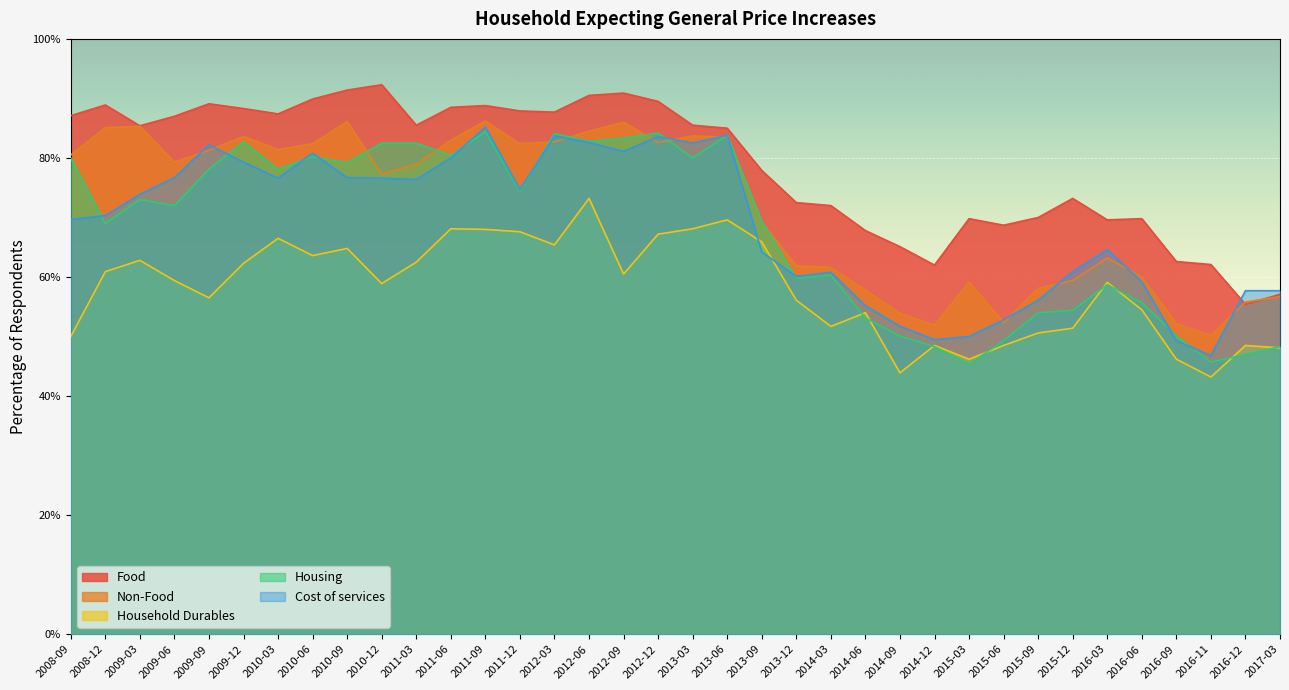

Reading left to right, extract all data points from this chart.

Food: 2008-09=87.1	2008-12=88.9	2009-03=85.4	2009-06=87.0	2009-09=89.1	2009-12=88.3	2010-03=87.4	2010-06=89.9	2010-09=91.4	2010-12=92.3	2011-03=85.5	2011-06=88.5	2011-09=88.8	2011-12=87.9	2012-03=87.7	2012-06=90.5	2012-09=90.9	2012-12=89.5	2013-03=85.5	2013-06=85.0	2013-09=77.9	2013-12=72.5	2014-03=72.0	2014-06=67.8	2014-09=65.1	2014-12=62.0	2015-03=69.8	2015-06=68.7	2015-09=70.0	2015-12=73.2	2016-03=69.6	2016-06=69.8	2016-09=62.6	2016-11=62.1	2016-12=55.4	2017-03=57.1
Non-Food: 2008-09=80.5	2008-12=85.1	2009-03=85.3	2009-06=79.3	2009-09=81.3	2009-12=83.6	2010-03=81.4	2010-06=82.4	2010-09=86.1	2010-12=77.3	2011-03=78.9	2011-06=83.0	2011-09=86.2	2011-12=82.4	2012-03=82.7	2012-06=84.5	2012-09=86.0	2012-12=82.6	2013-03=83.7	2013-06=83.5	2013-09=69.2	2013-12=61.9	2014-03=61.6	2014-06=57.8	2014-09=53.9	2014-12=51.9	2015-03=59.2	2015-06=52.3	2015-09=58.1	2015-12=59.4	2016-03=63.2	2016-06=60.0	2016-09=52.2	2016-11=50.2	2016-12=55.8	2017-03=56.7
Household Durables: 2008-09=50.0	2008-12=60.9	2009-03=62.8	2009-06=59.4	2009-09=56.5	2009-12=62.3	2010-03=66.5	2010-06=63.6	2010-09=64.8	2010-12=58.9	2011-03=62.5	2011-06=68.1	2011-09=68.0	2011-12=67.6	2012-03=65.4	2012-06=73.2	2012-09=60.5	2012-12=67.2	2013-03=68.1	2013-06=69.6	2013-09=65.9	2013-12=56.1	2014-03=51.7	2014-06=54.0	2014-09=43.9	2014-12=48.5	2015-03=46.2	2015-06=48.5	2015-09=50.6	2015-12=51.4	2016-03=59.1	2016-06=54.5	2016-09=46.2	2016-11=43.2	2016-12=48.5	2017-03=48.1
Housing: 2008-09=80.0	2008-12=69.0	2009-03=73.0	2009-06=72.0	2009-09=78.1	2009-12=82.7	2010-03=78.1	2010-06=80.2	2010-09=79.2	2010-12=82.5	2011-03=82.5	2011-06=80.4	2011-09=84.4	2011-12=74.4	2012-03=84.1	2012-06=82.8	2012-09=83.3	2012-12=84.2	2013-03=80.0	2013-06=83.8	2013-09=69.4	2013-12=59.8	2014-03=60.3	2014-06=53.1	2014-09=50.1	2014-12=48.3	2015-03=45.4	2015-06=49.3	2015-09=54.0	2015-12=54.4	2016-03=58.7	2016-06=55.7	2016-09=50.1	2016-11=45.7	2016-12=47.0	2017-03=48.3
Cost of services: 2008-09=69.7	2008-12=70.3	2009-03=73.9	2009-06=76.7	2009-09=82.2	2009-12=79.3	2010-03=76.6	2010-06=80.8	2010-09=76.7	2010-12=76.6	2011-03=76.4	2011-06=80.0	2011-09=85.2	2011-12=74.7	2012-03=83.7	2012-06=82.6	2012-09=81.1	2012-12=83.6	2013-03=82.5	2013-06=83.8	2013-09=64.2	2013-12=60.1	2014-03=60.8	2014-06=55.2	2014-09=51.7	2014-12=49.5	2015-03=50.0	2015-06=52.8	2015-09=56.1	2015-12=60.9	2016-03=64.6	2016-06=59.2	2016-09=49.3	2016-11=46.8	2016-12=57.7	2017-03=57.7